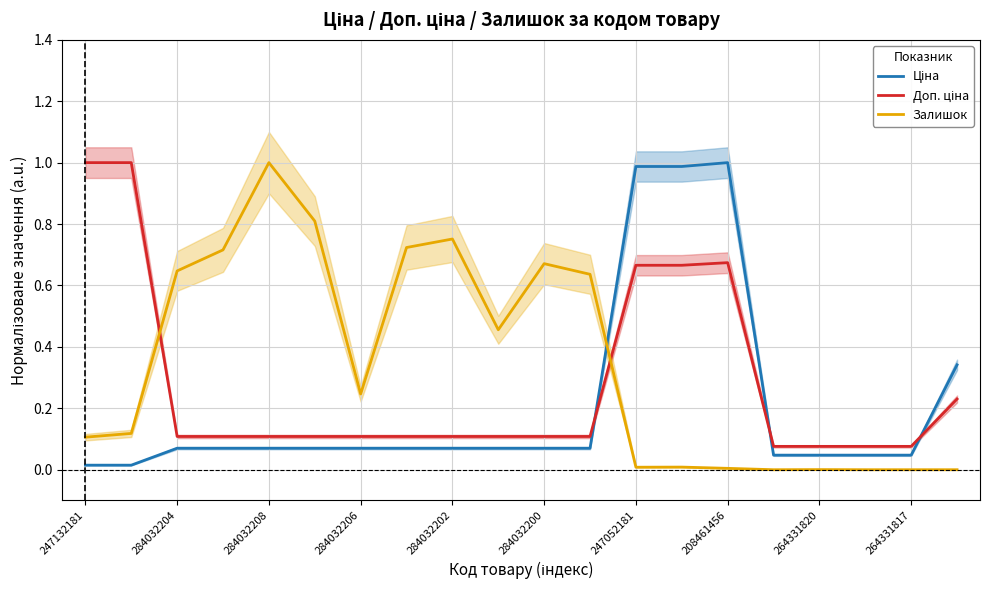

Is this an area chart (filled region under the line)?

No